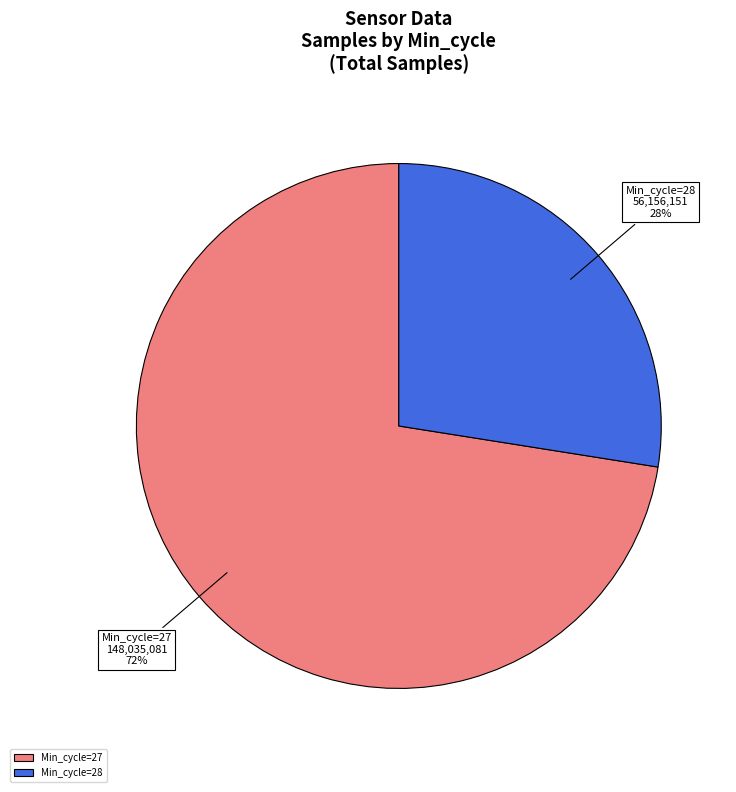

Approximately how many times larger is the value at Min_cycle=28 compared to Min_cycle=27?

0.4